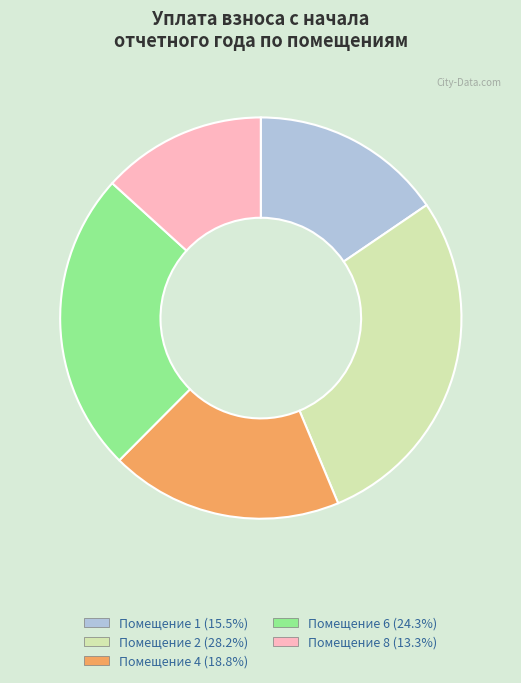

Count the number of slices in the pie.

5